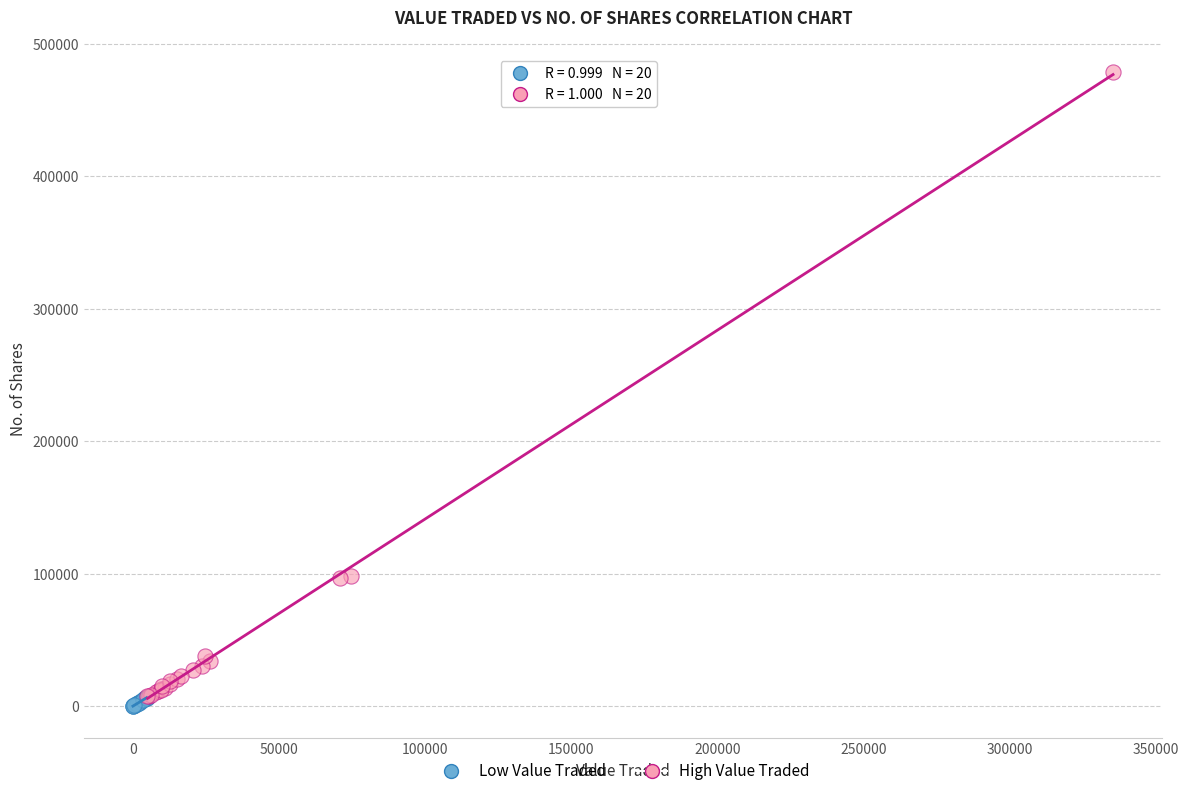

Which series has the widest spread of Y values?

High Value Traded